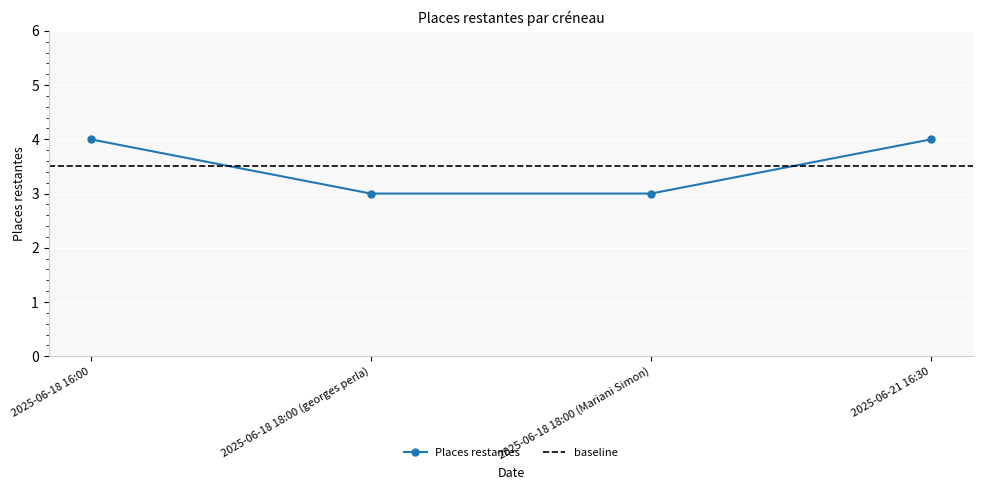

What is the label of the 1st point from the right?

2025-06-21 16:30